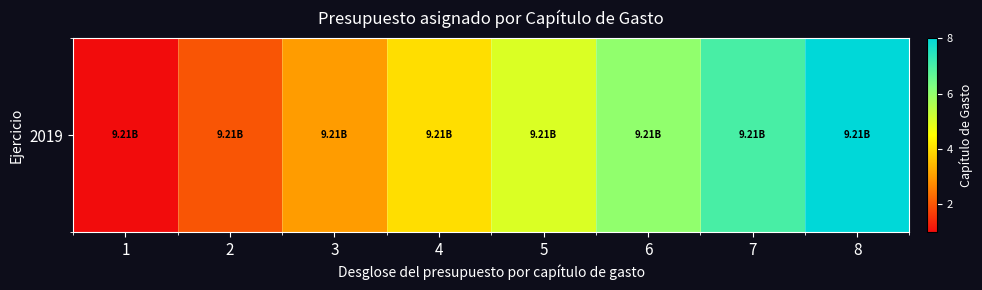

How many data points does each series have?

8